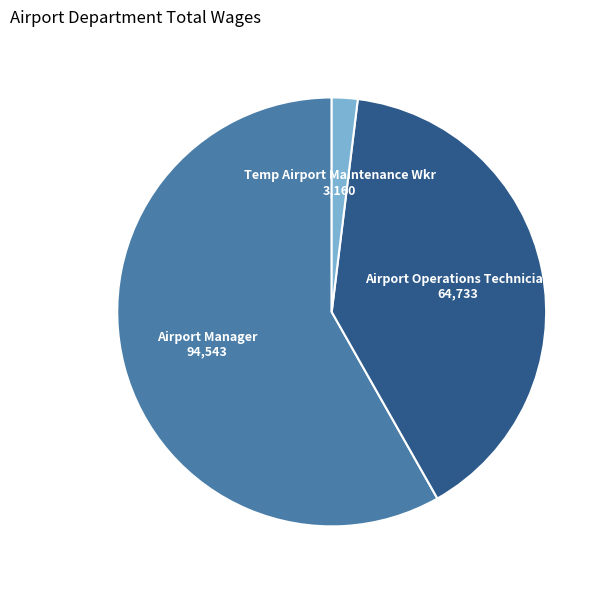

Is there any slice that represents more than half of the pie?

Yes